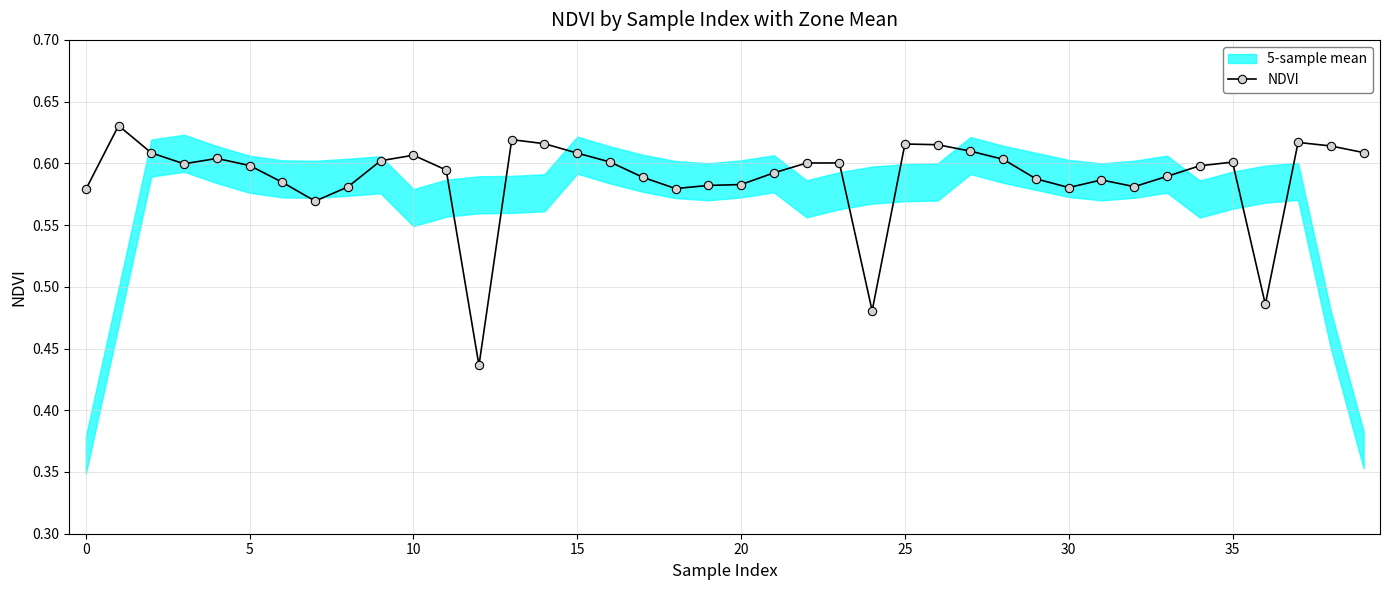

Does the chart display data point markers on the line(s)?

Yes